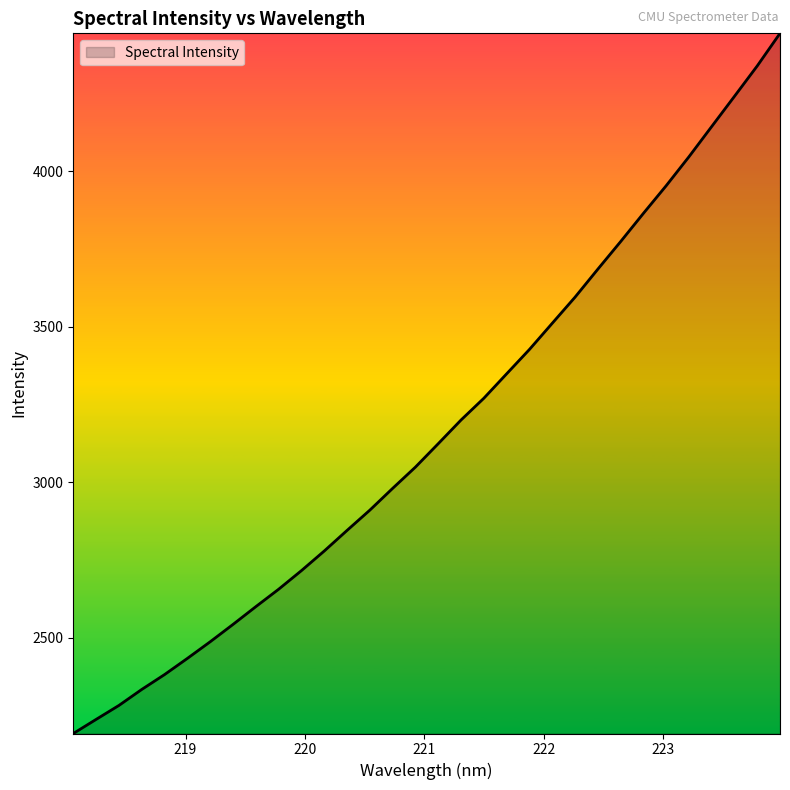

What is the smallest value displayed?

2192.7